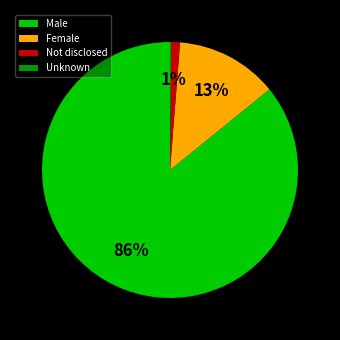

The Not disclosed slice represents 11% of the pie. True or false?

False